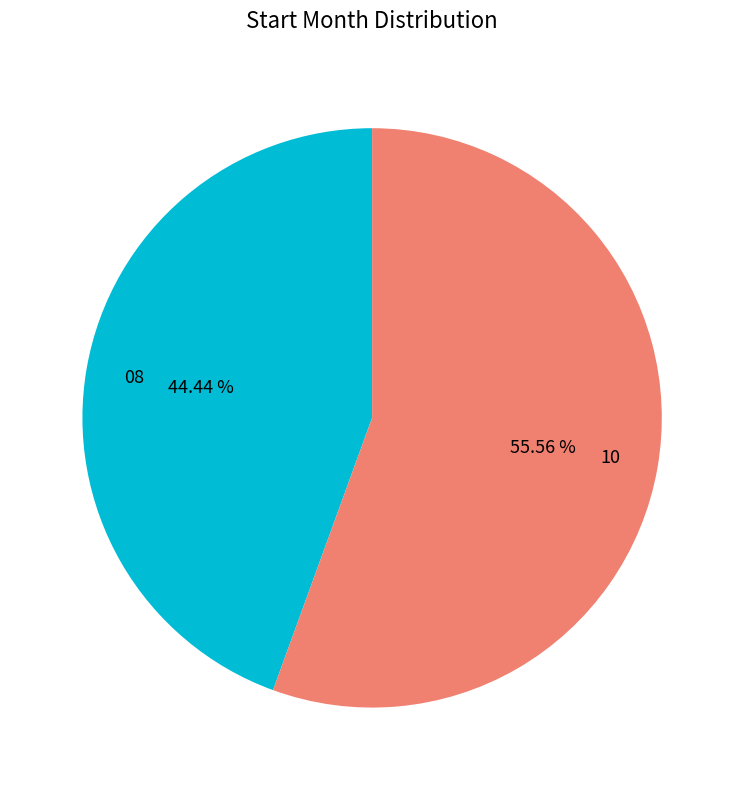

What is the largest slice in the pie chart?

10